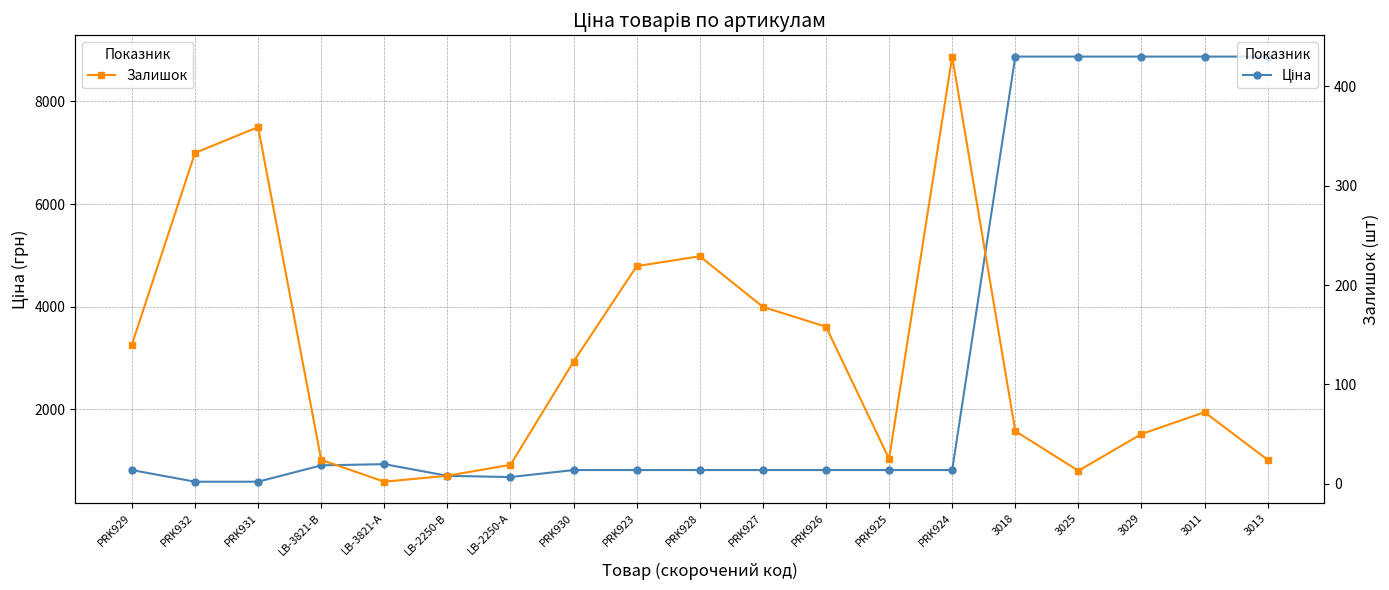

How many lines are shown in the chart?

2